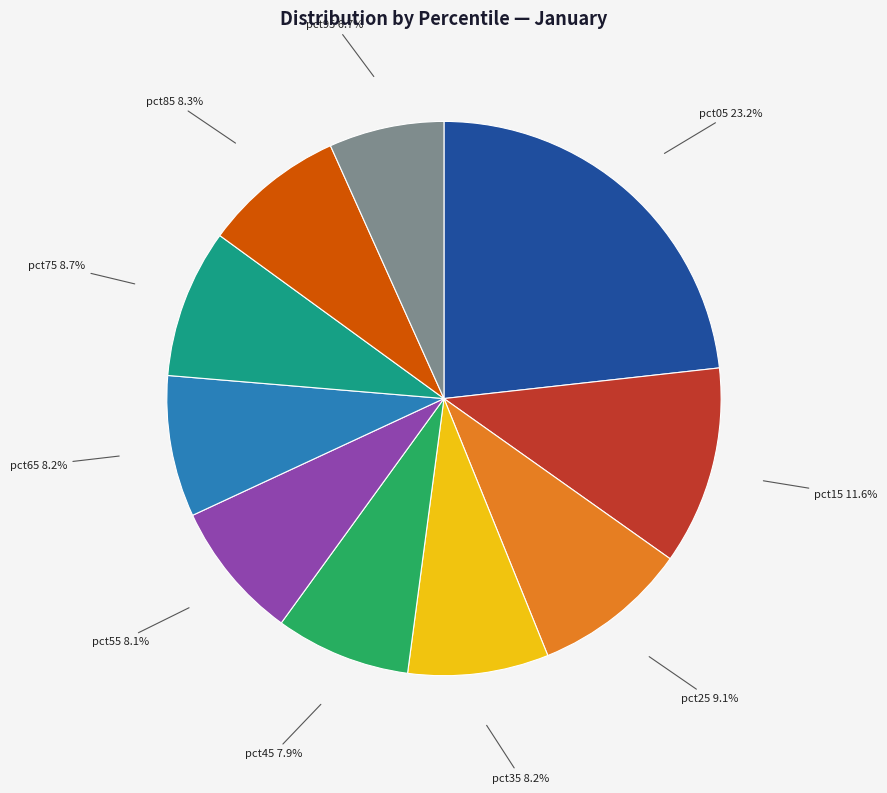

To the nearest percent, what percentage of the pie is pct75?

9%